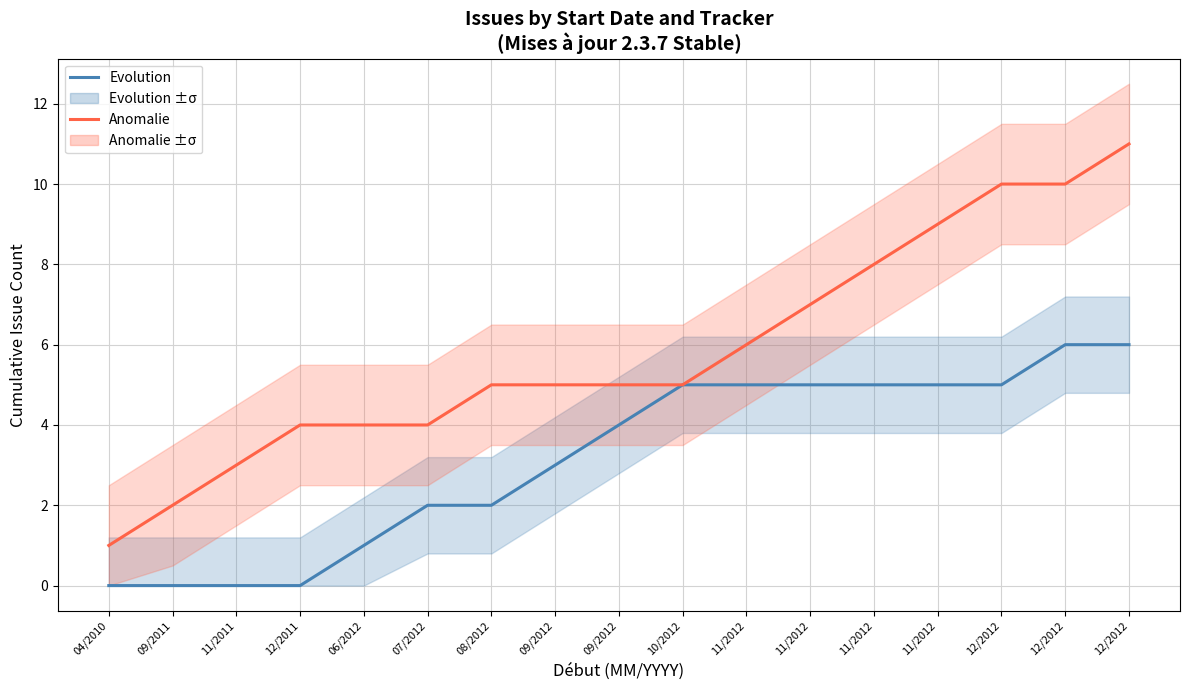

What is the label of the 17th point from the right?

04/2010